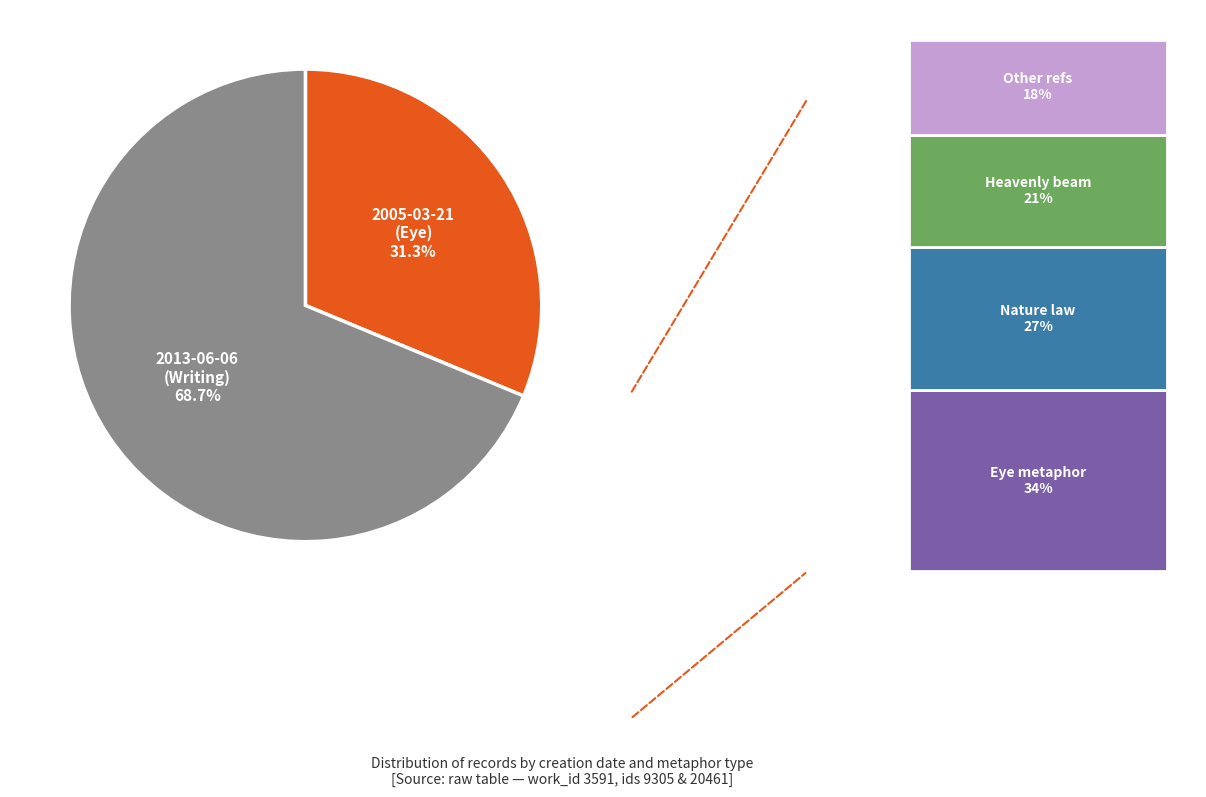

Rank the categories by value from lowest to highest.

2005-03-21, 2013-06-06